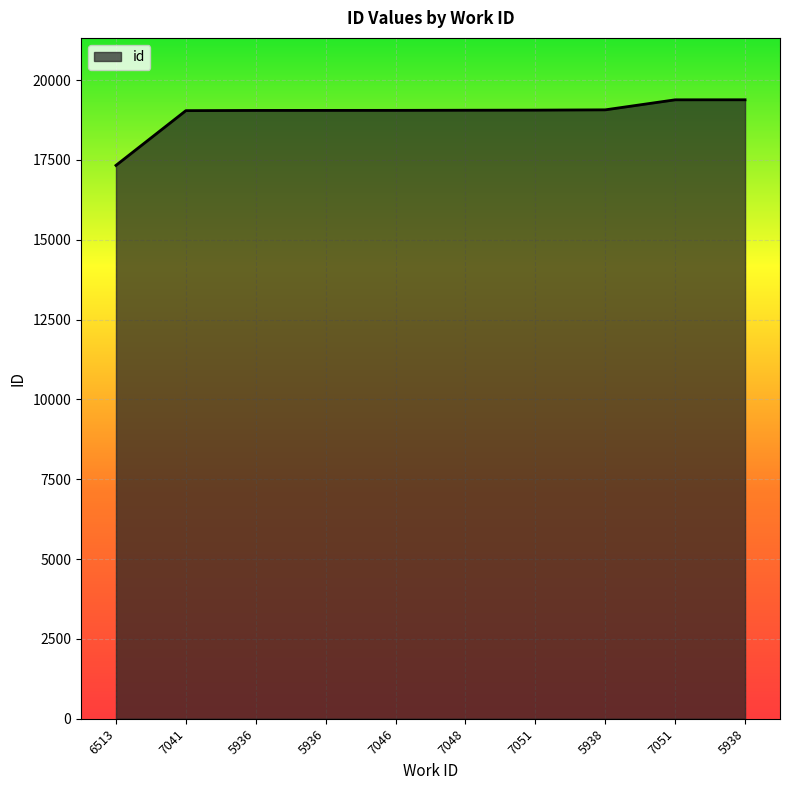

What is the sum of all values?

189453